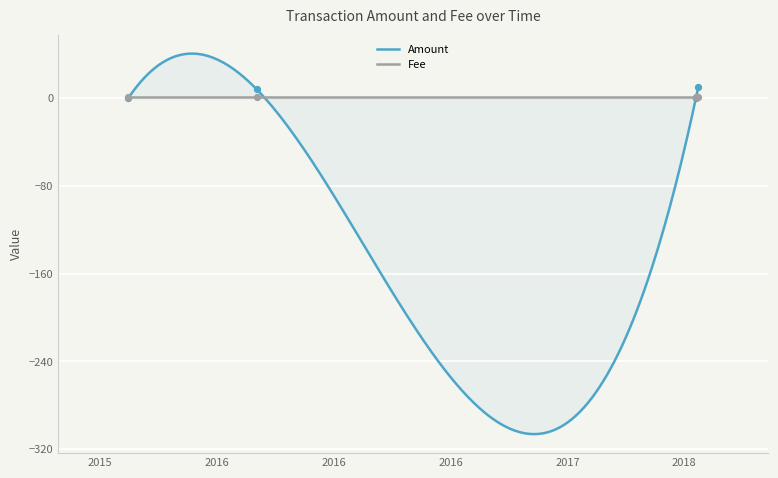

Between 2015-02-17 and 2017-07-21, which is larger?

2015-02-17